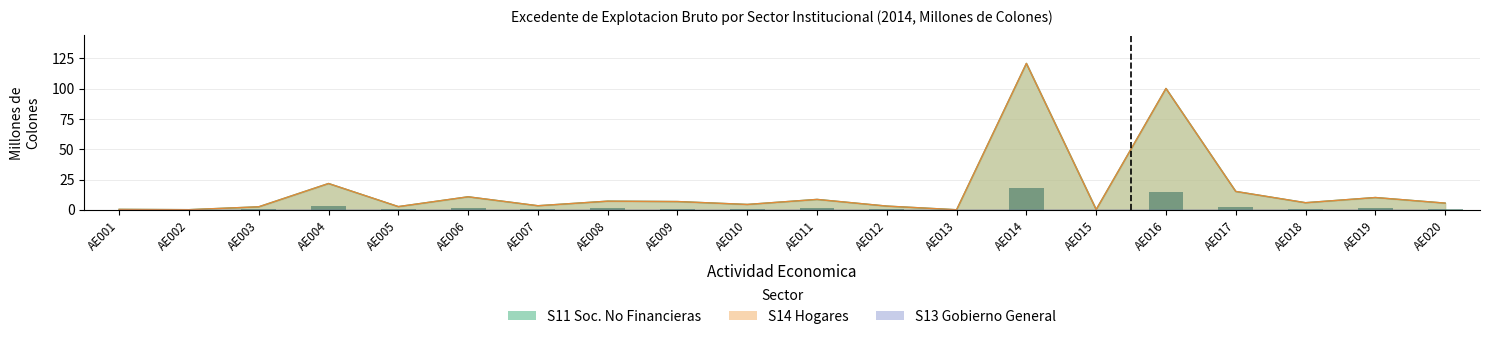

How many data points in S11 (Soc. No Financieras) are above 5?

11